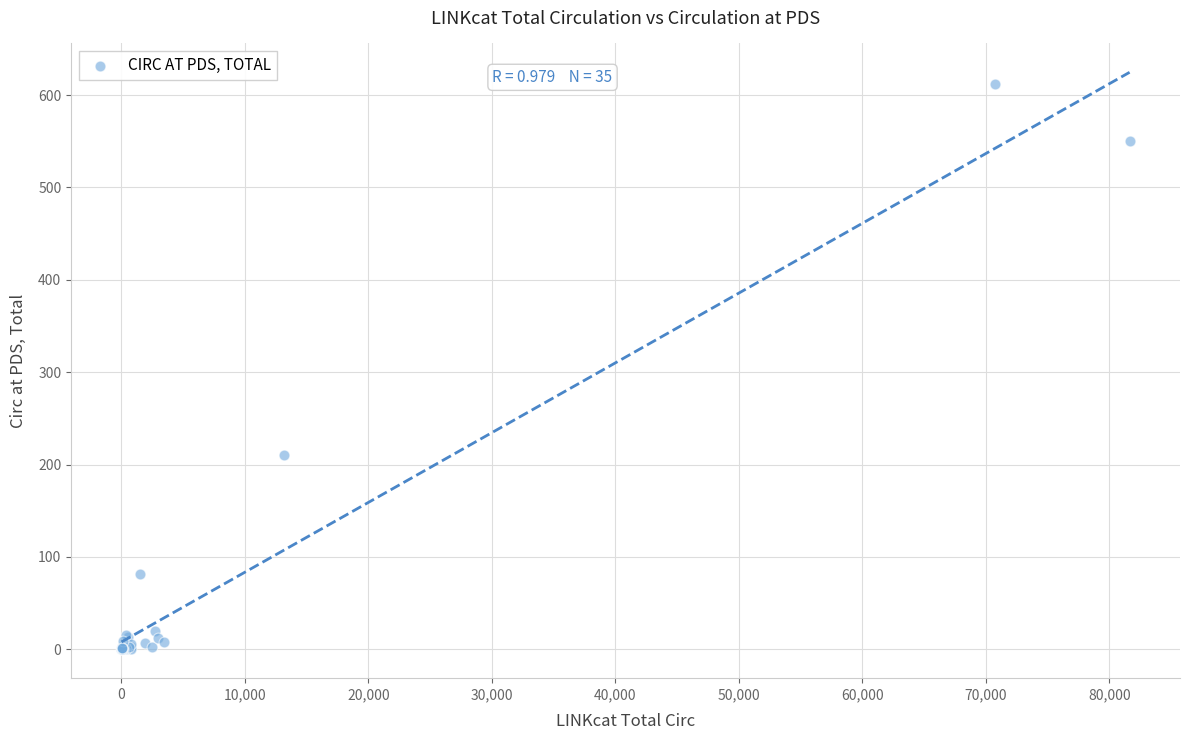

What Y value in the scatter plot is closest to 306?

210